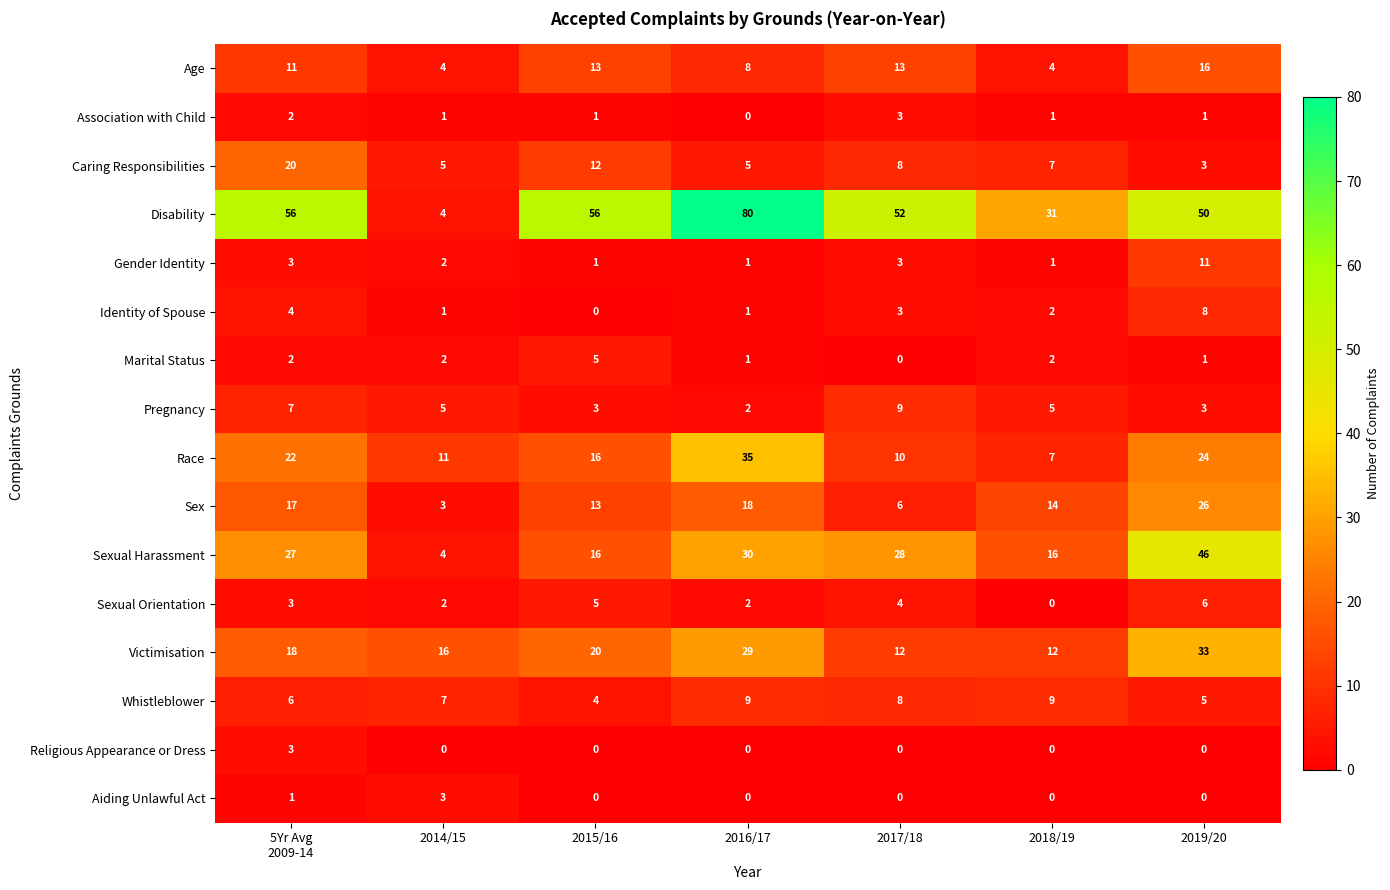

The value of Marital Status at 2016/17 is 1. True or false?

True